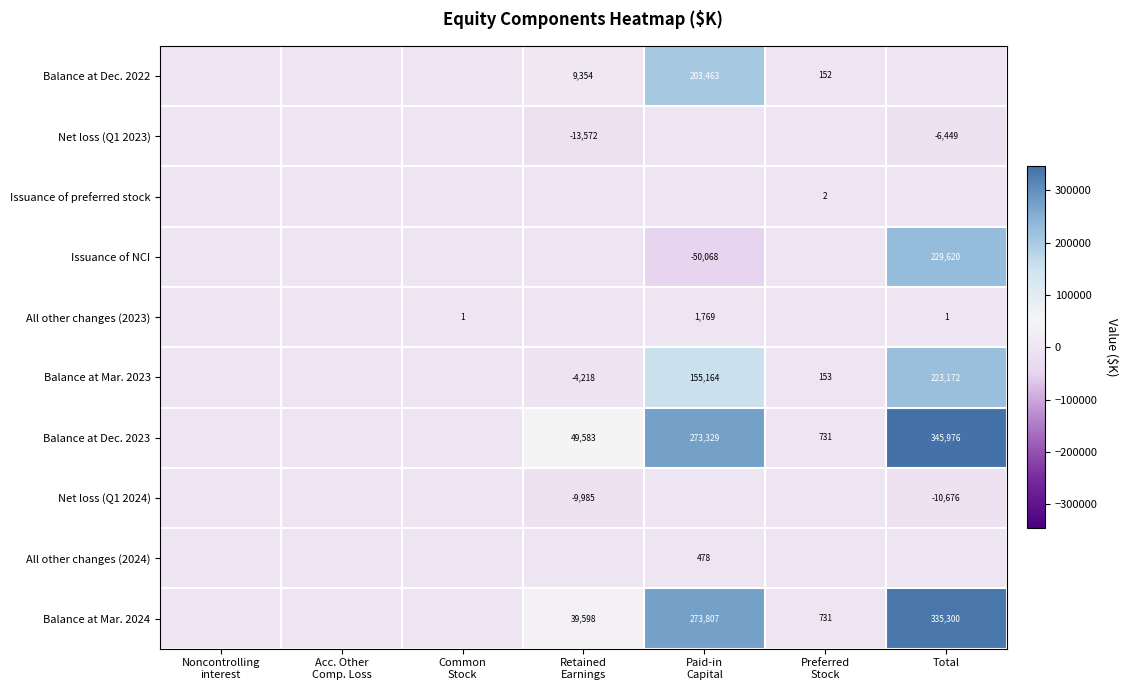

What is the difference between the second highest and minimum values in the Balance at Mar. 2023 series?

159382